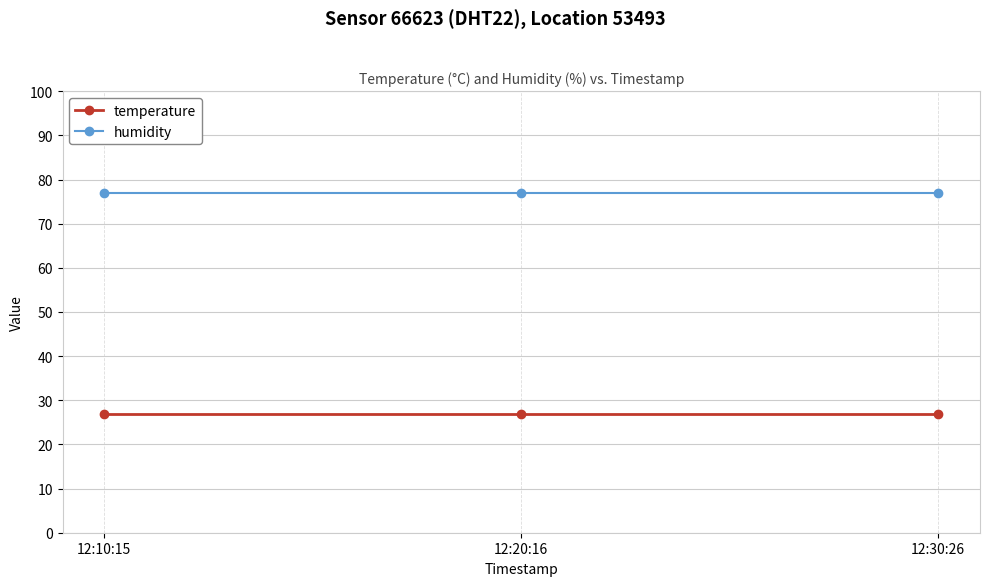

How many data points does each series have?

3